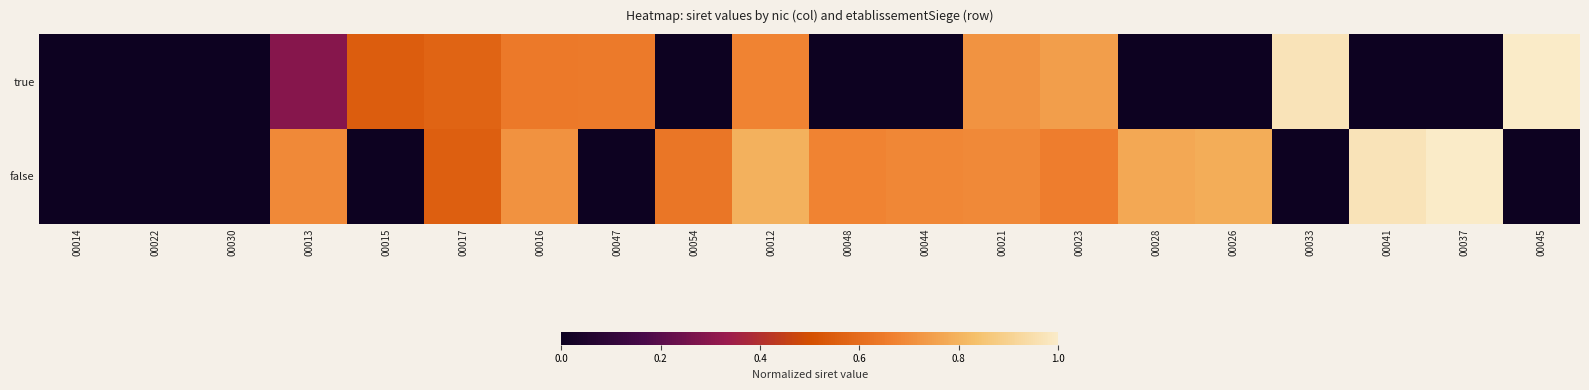

Which series has the largest range (max minus min)?

true